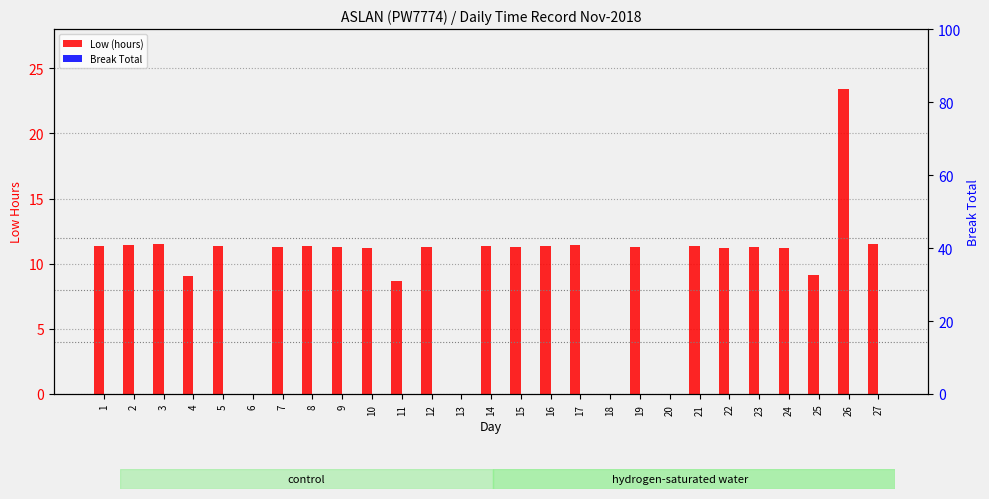

Rank the series by their average value, from highest to lowest.

Low (hours), Break Total